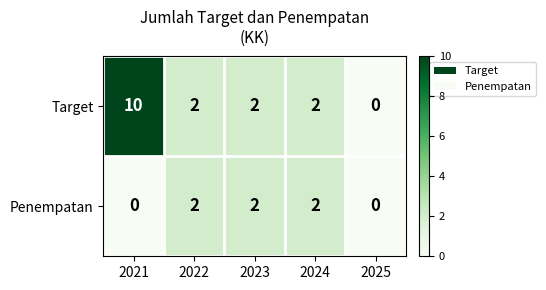

Count the Penempatan values in the range 0 to 2.

5